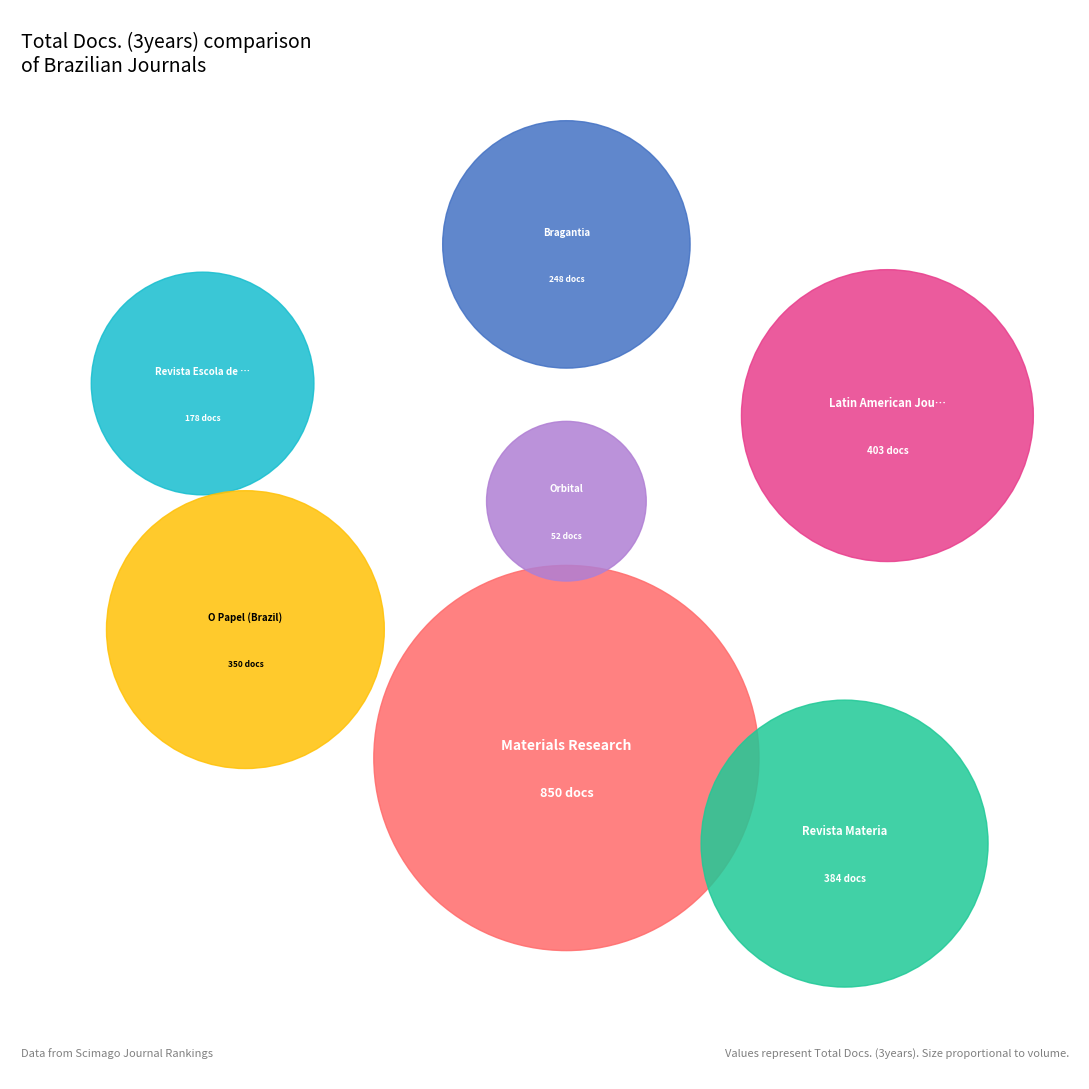

Approximately how many times larger is the value at Revista Materia compared to Orbital?

7.4